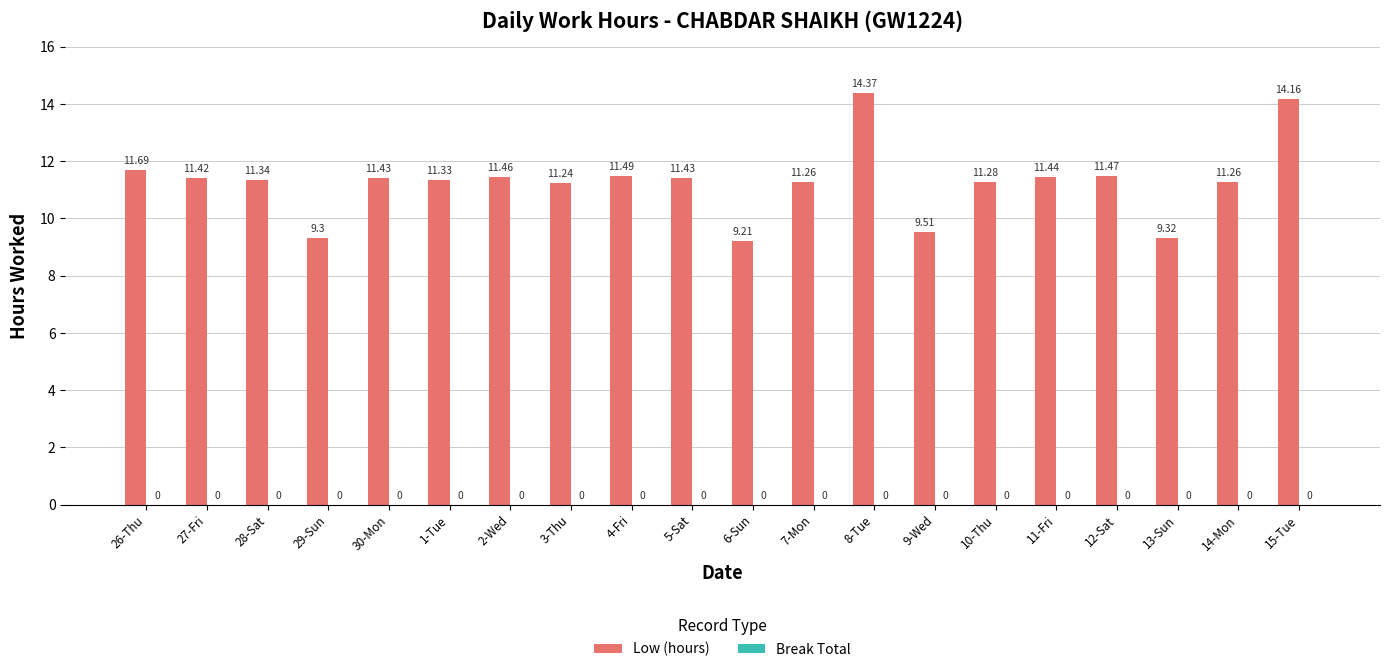

What is the ratio of the value at 8-Tue to the value at 28-Sat?

1.3